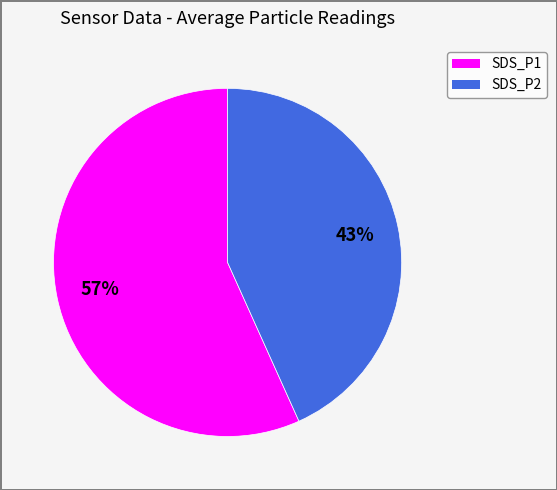

Which slice represents more than half of the pie?

SDS_P1